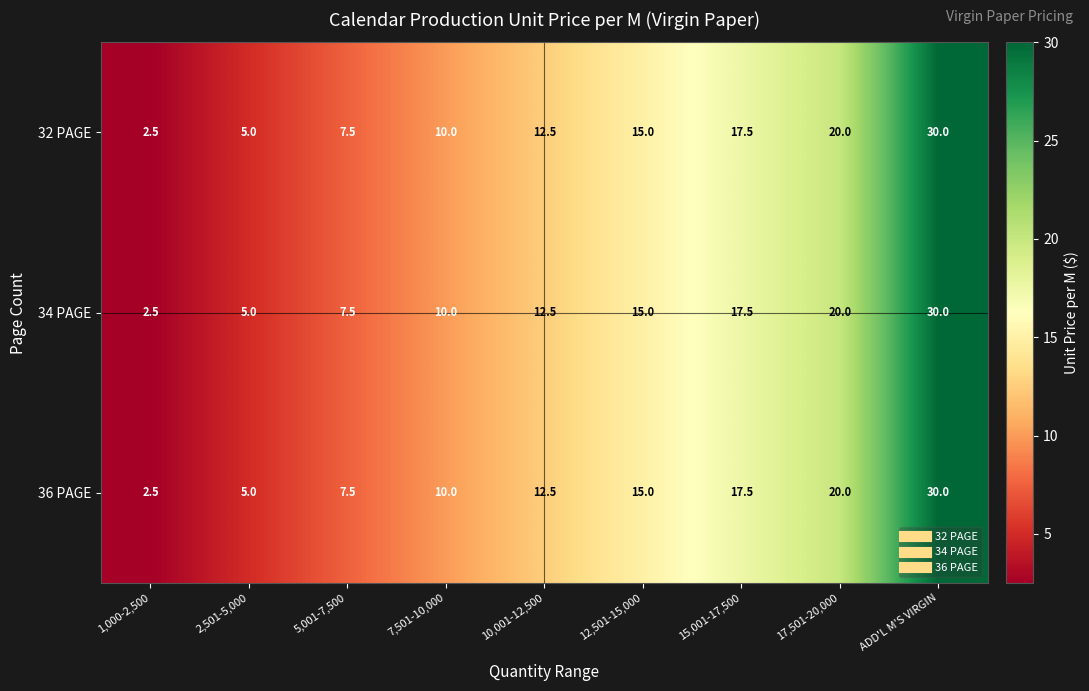

What is the greatest value displayed?

30.0